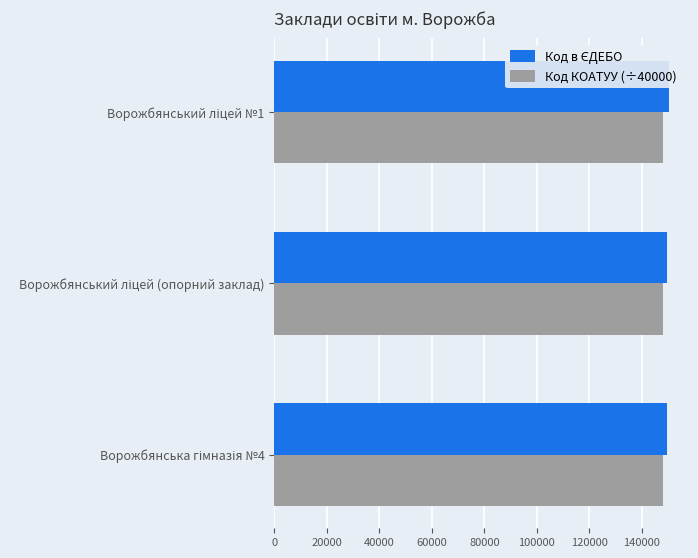

Is the value of Код КОАТУУ (÷40000) at 0 greater than the value of Код в ЄДЕБО at 20000?

No